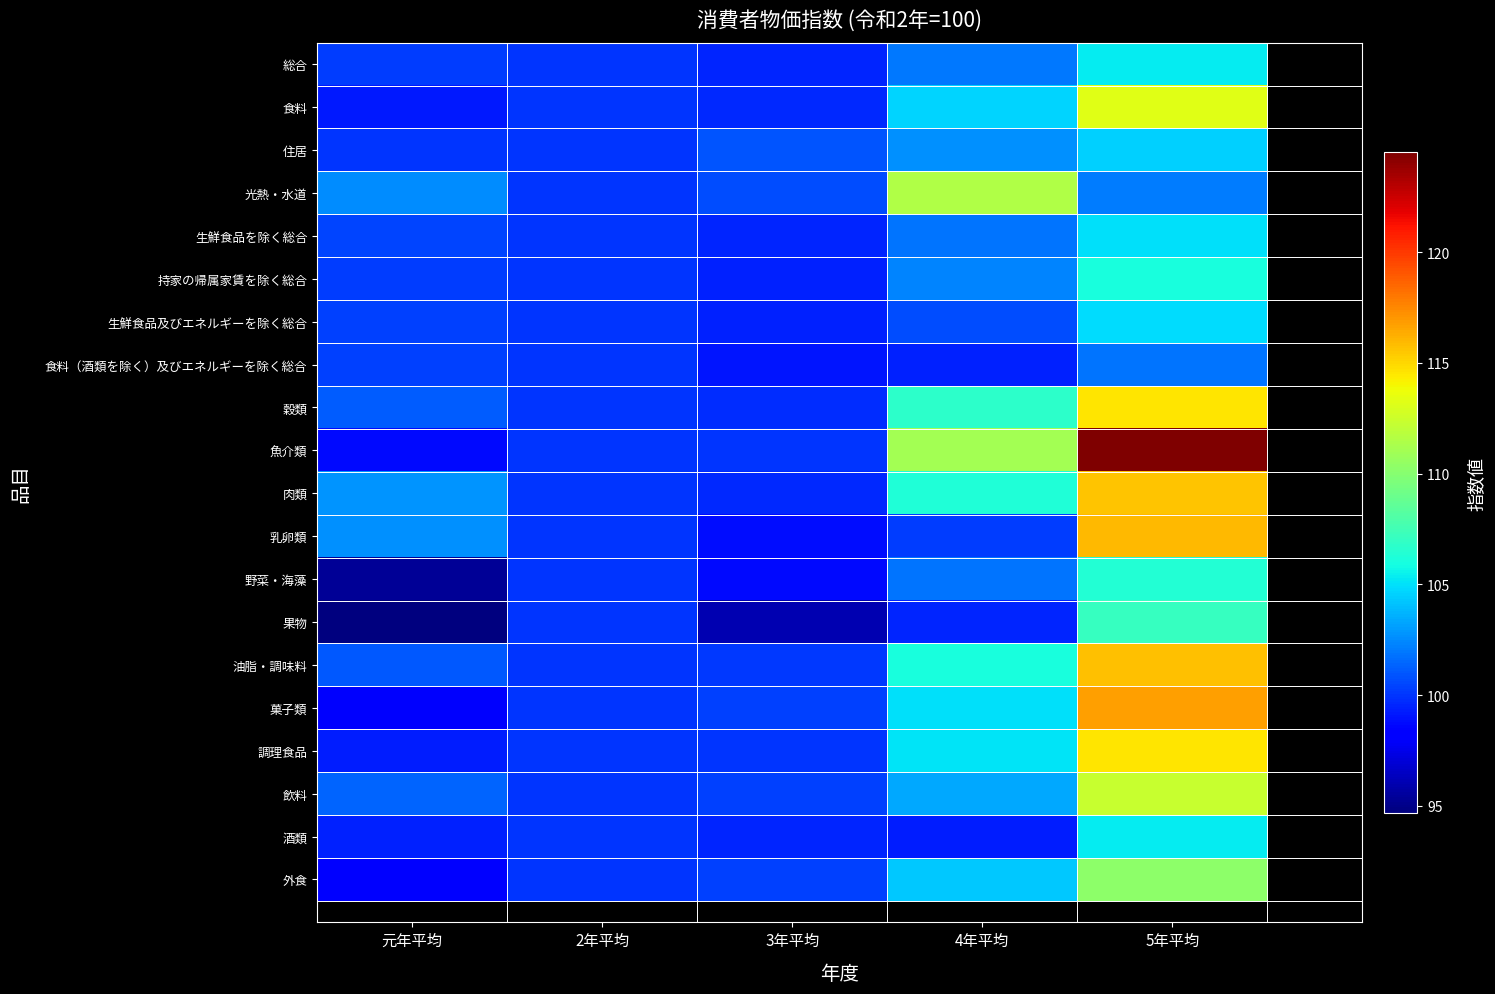

At which label is 穀類 closest to 107?

4年平均